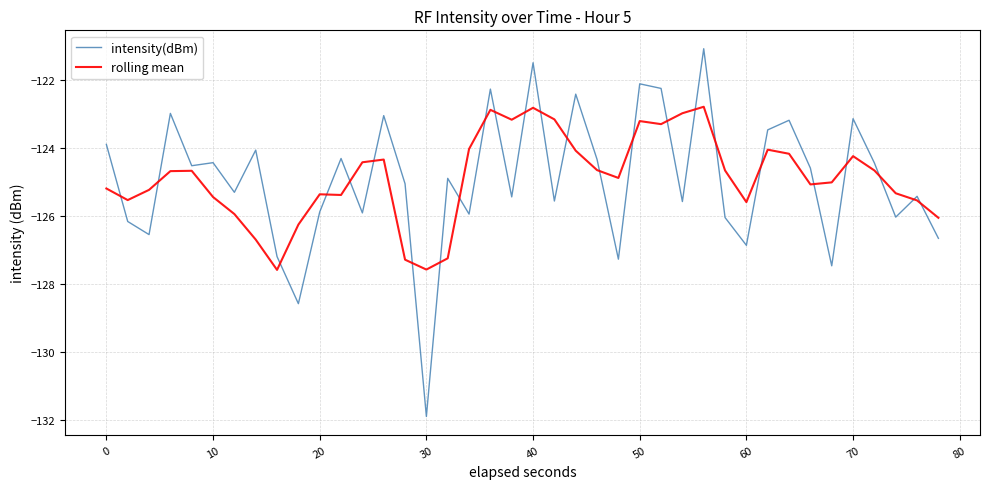

List the series in order of their peak value, highest first.

intensity(dBm), rolling mean